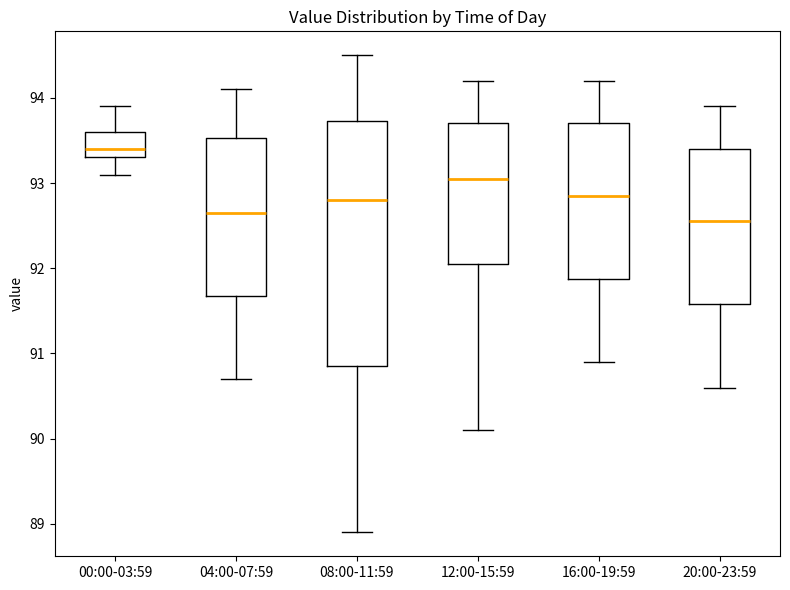

Reading left to right, transcribe this box plot: for each box, give where its median line is, the range the box spans, and where its two whiskers end, as read against the y-axis. The values are not printed on the chart, so give them approximately, as read against the axis.

00:00-03:59: median 93.4, box 93.3 to 93.6, whiskers 93.1 to 93.9
04:00-07:59: median 92.7, box 91.7 to 93.5, whiskers 90.7 to 94.1
08:00-11:59: median 92.8, box 90.9 to 93.7, whiskers 88.9 to 94.5
12:00-15:59: median 93.1, box 92.1 to 93.7, whiskers 90.1 to 94.2
16:00-19:59: median 92.9, box 91.9 to 93.7, whiskers 90.9 to 94.2
20:00-23:59: median 92.6, box 91.6 to 93.4, whiskers 90.6 to 93.9